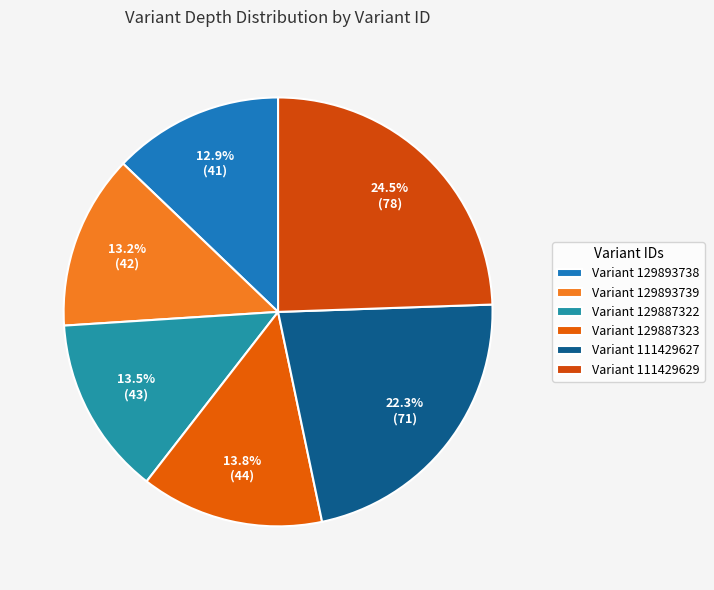

Count the number of slices in the pie.

6